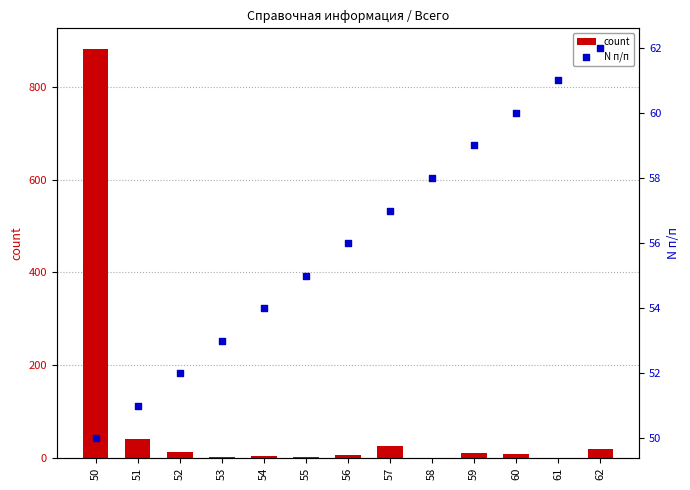

Which series has the largest total across all categories?

count